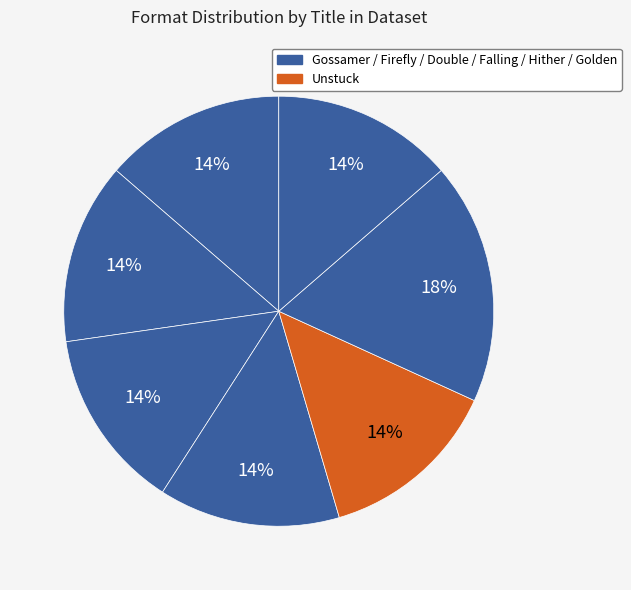

How many segments does this pie chart have?

7